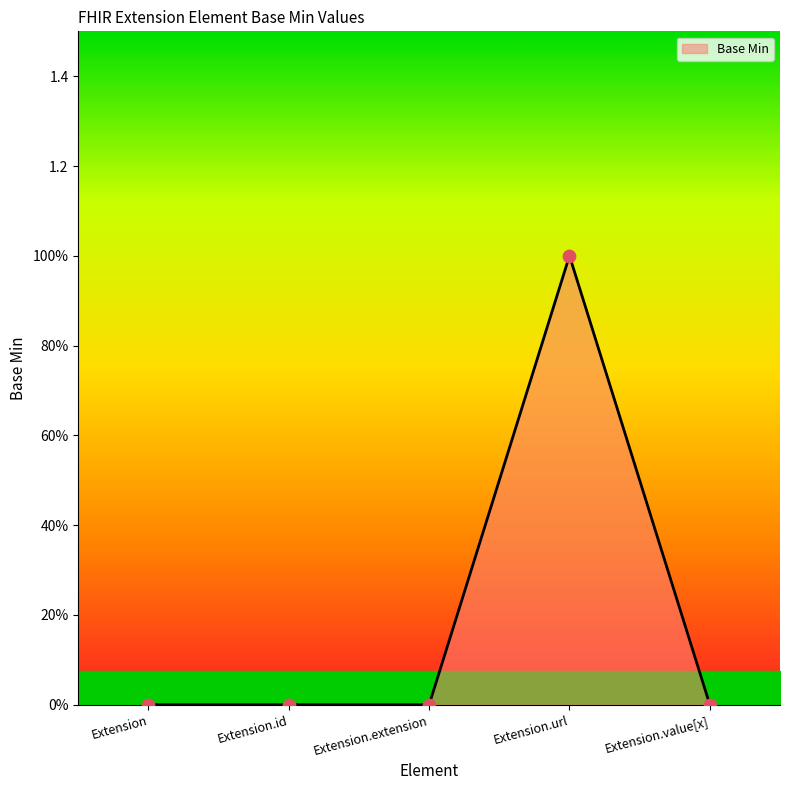

Which has a higher value, Extension.value[x] or Extension.id?

Extension.value[x]